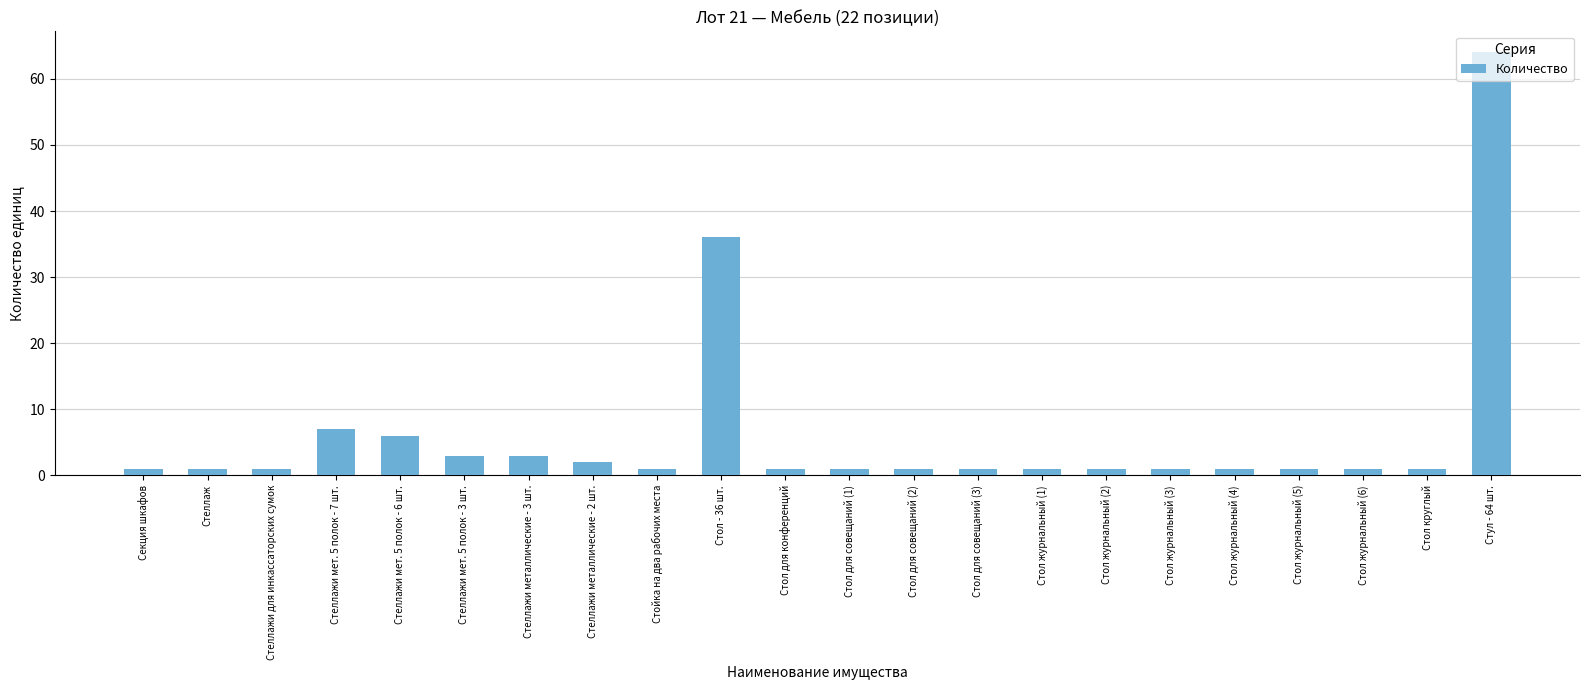

Which category has the highest value across all series?

Стул - 64 шт.